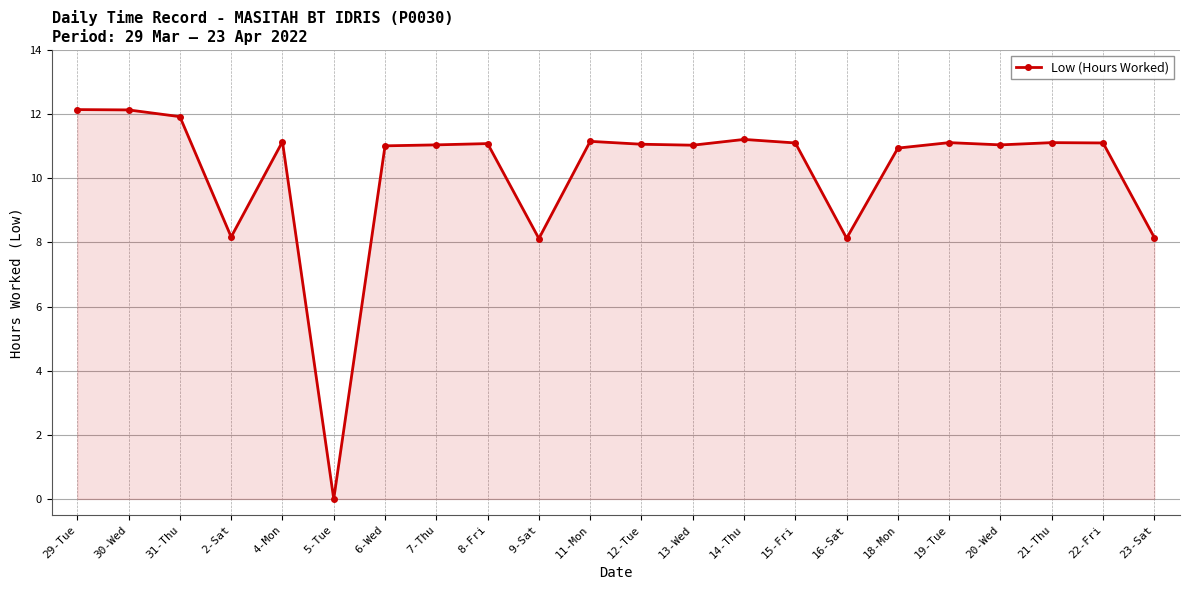

True or false: the data has more than 0 interior local peaks.

True